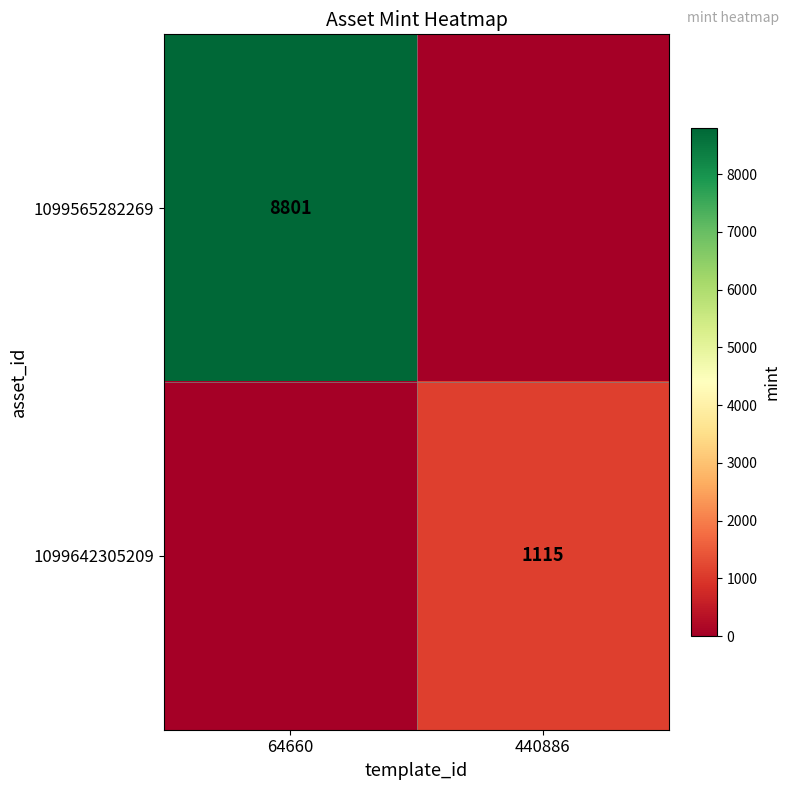

Is it true that 1099565282269 equals 4919 at 64660?

False